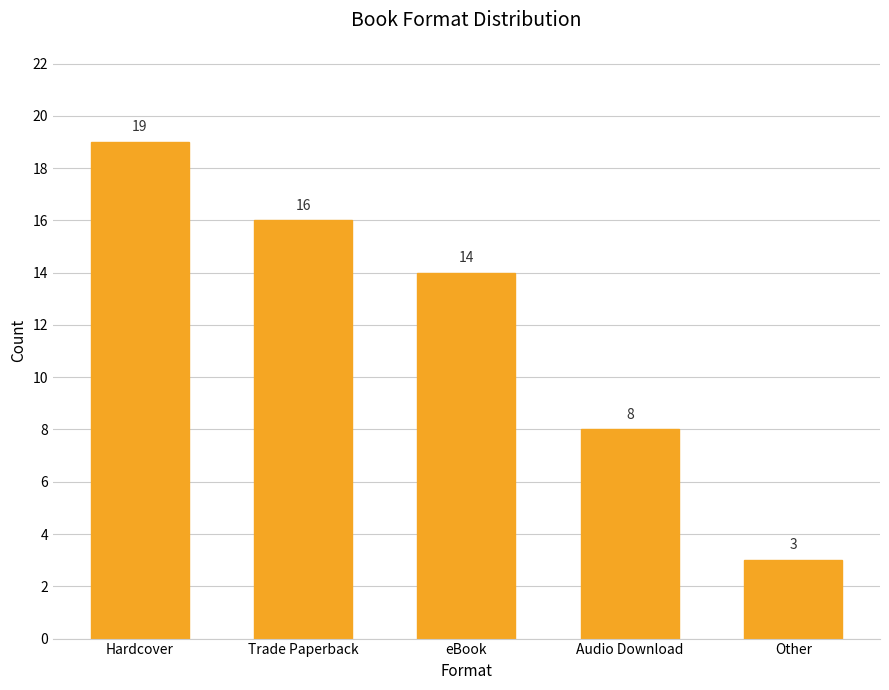

Where does the data first go above 14?

Hardcover